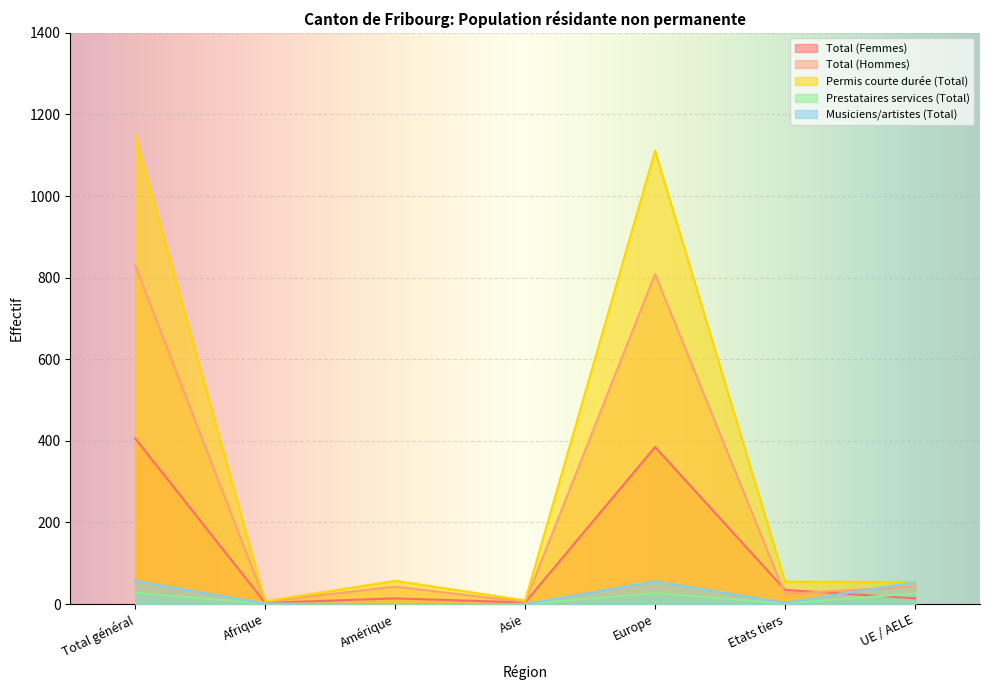

Reading left to right, transcribe all the data shown in this chart.

Total (Femmes): Total général=406	Afrique=3	Amérique=14	Asie=4	Europe=385	Etats tiers=35	UE / AELE=14
Total (Hommes): Total général=830	Afrique=6	Amérique=43	Asie=5	Europe=809	Etats tiers=25	UE / AELE=43
Permis courte durée (Total): Total général=1151	Afrique=7	Amérique=57	Asie=9	Europe=1111	Etats tiers=55	UE / AELE=54
Prestataires services (Total): Total général=28	Afrique=1	Amérique=0	Asie=0	Europe=27	Etats tiers=2	UE / AELE=26
Musiciens/artistes (Total): Total général=57	Afrique=1	Amérique=0	Asie=0	Europe=56	Etats tiers=3	UE / AELE=54